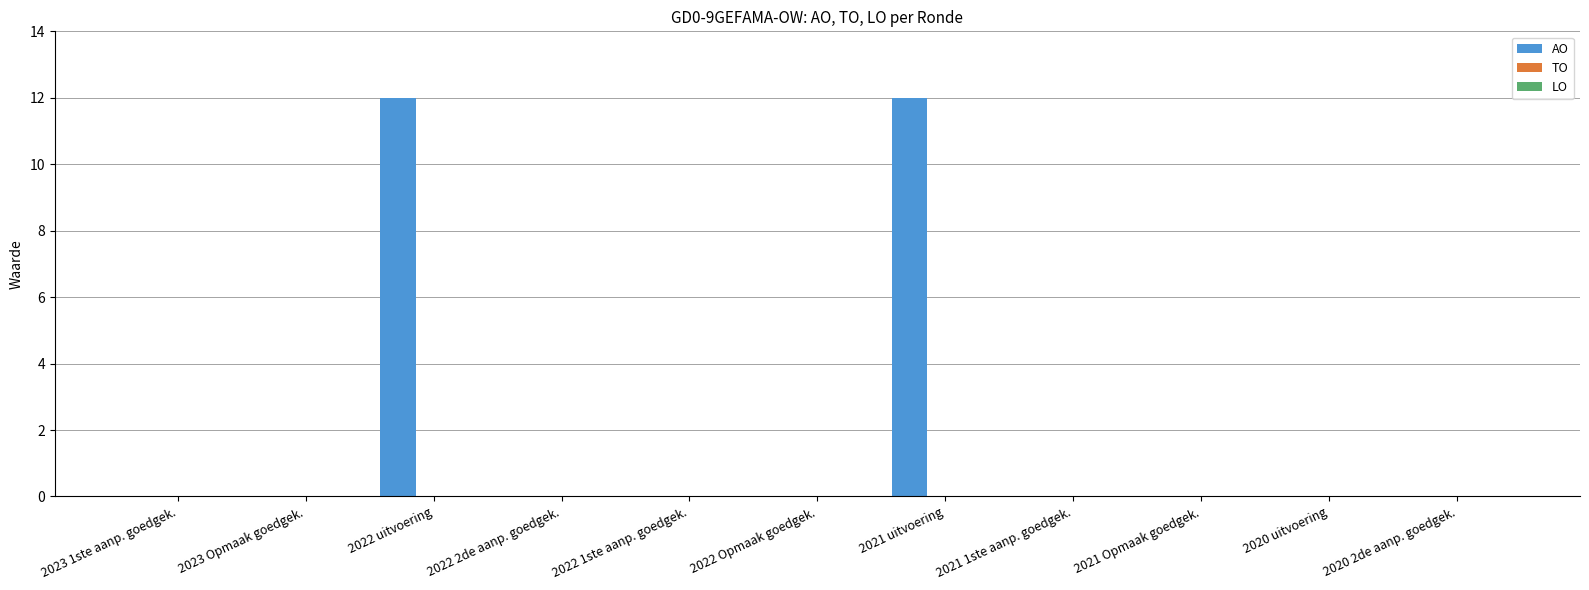

Are the bars grouped side by side (vs. stacked)?

No